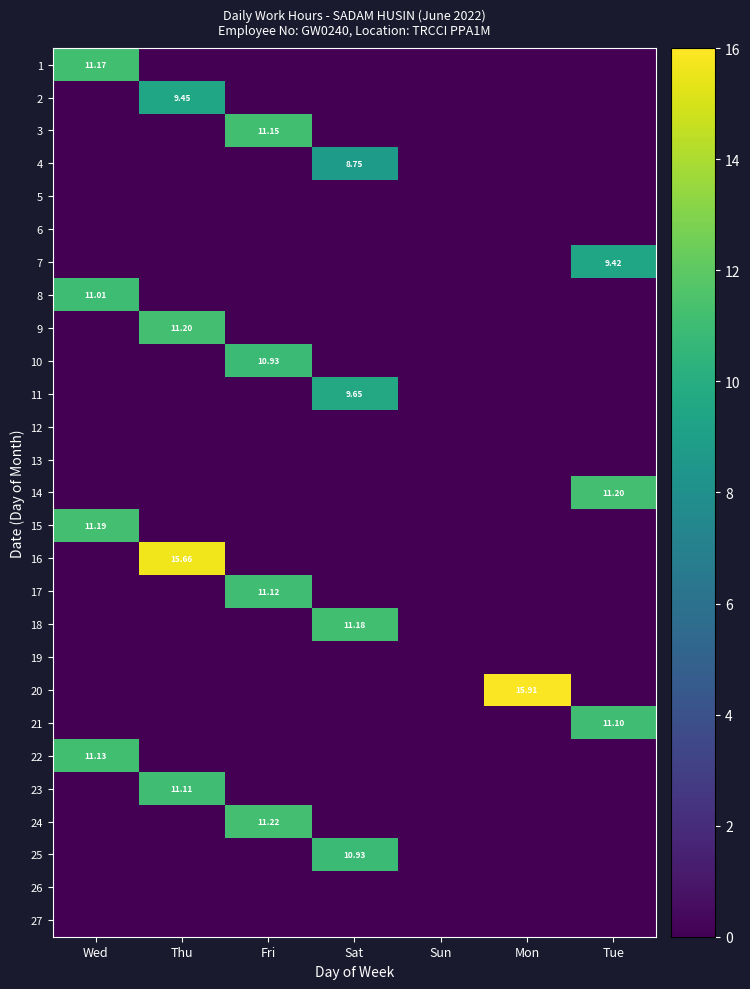

At which category is the sum across all series the highest?

Thu